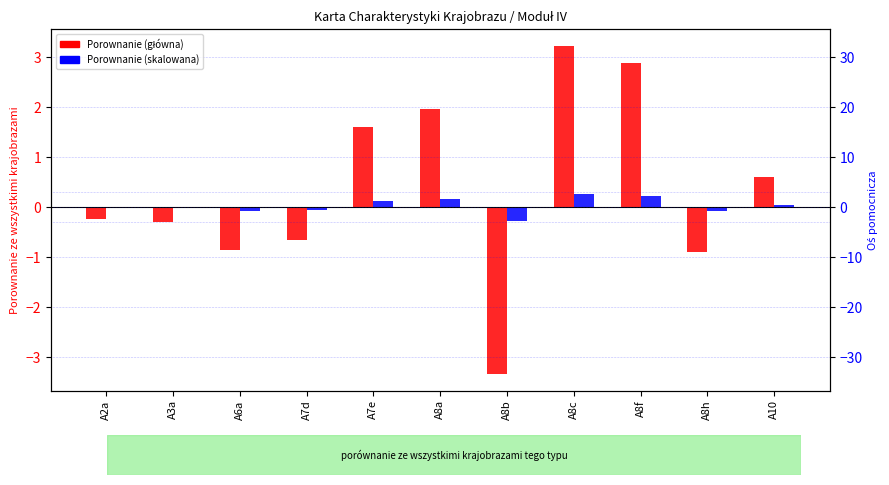

Read the Porownanie (skalowana) value at A8b.

-0.3